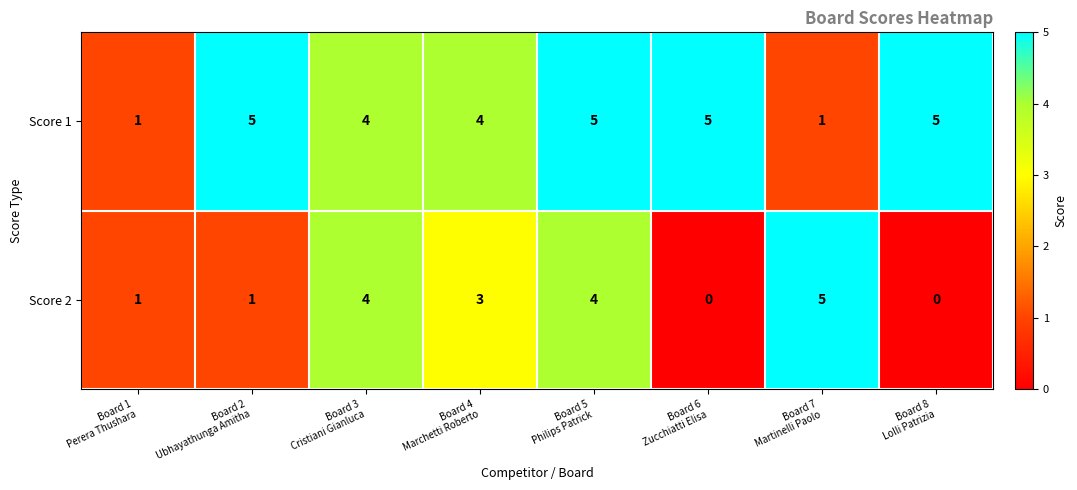

What is the total value across all series at Board 2
Ubhayathunga Amitha?

6